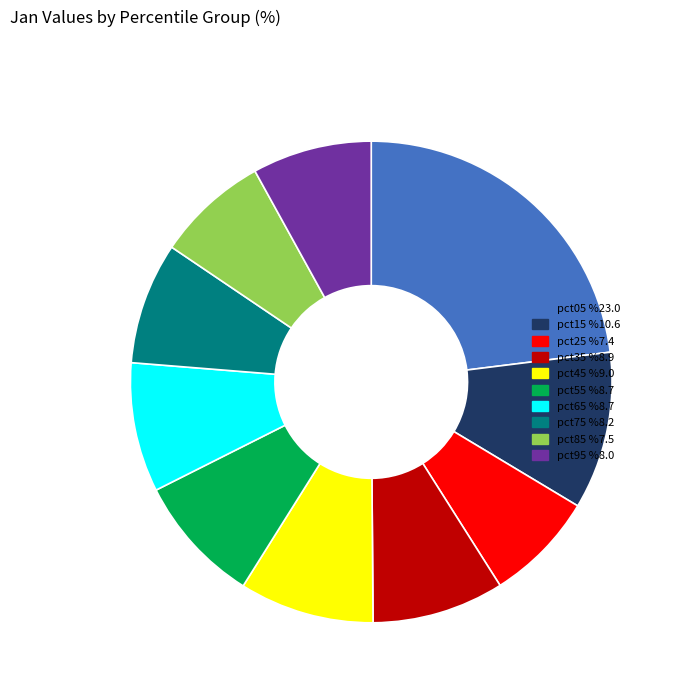

Is the sum of pct05 %23.0 and pct65 %8.7 greater than half?

No